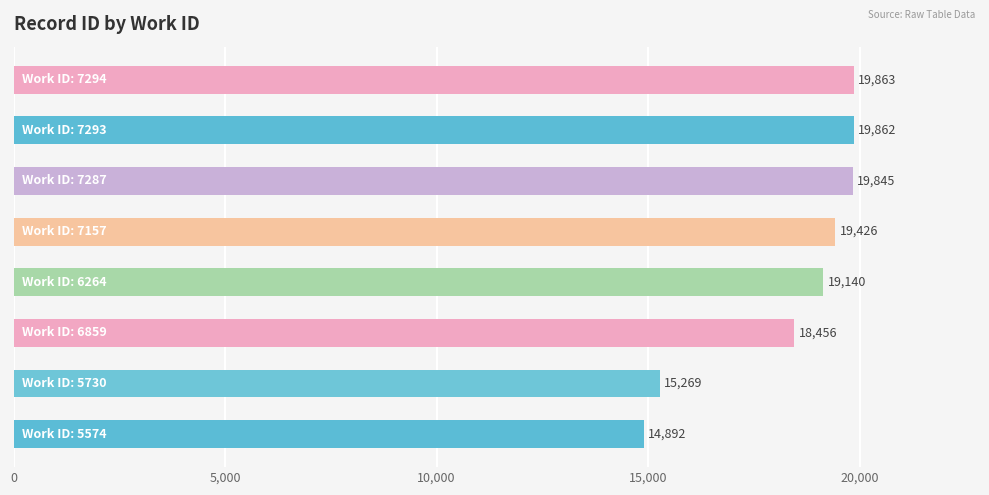

What is the smallest value displayed?

14891.5